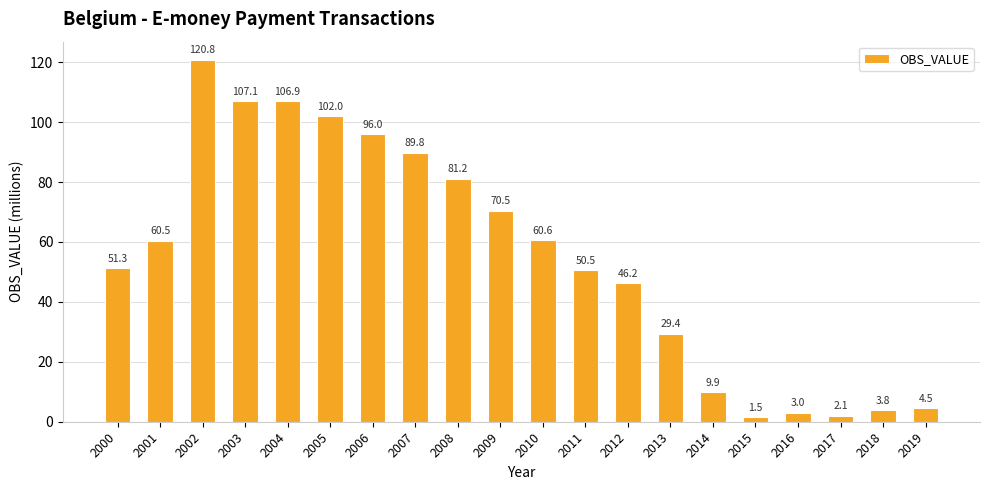

Approximately how many times larger is the value at 2007 compared to 2009?

1.3